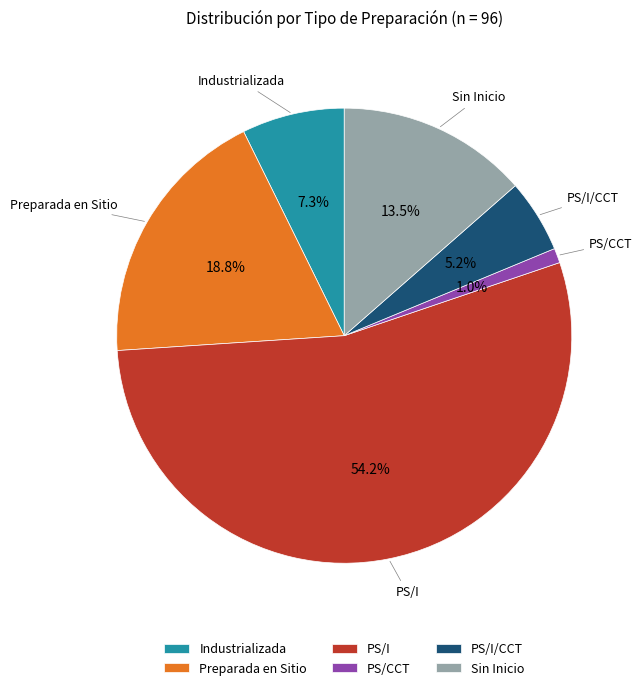

To the nearest percent, what percentage of the pie is PS/I?

54%